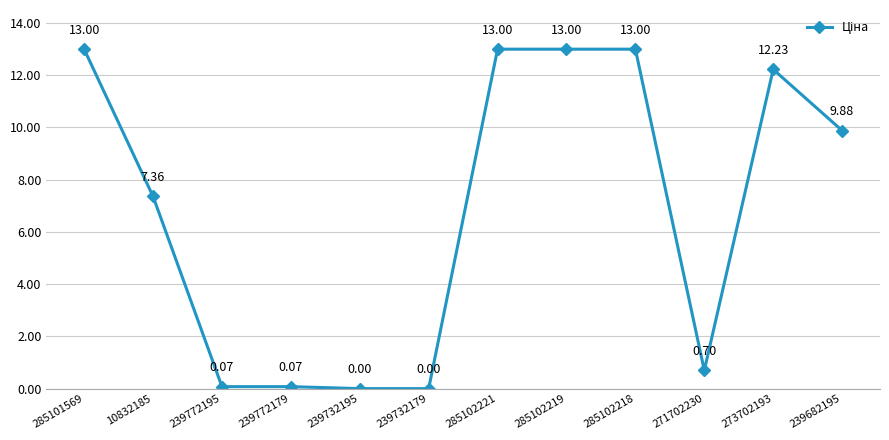

What is the sum of the values at 285101569 and 239682195?

22.9